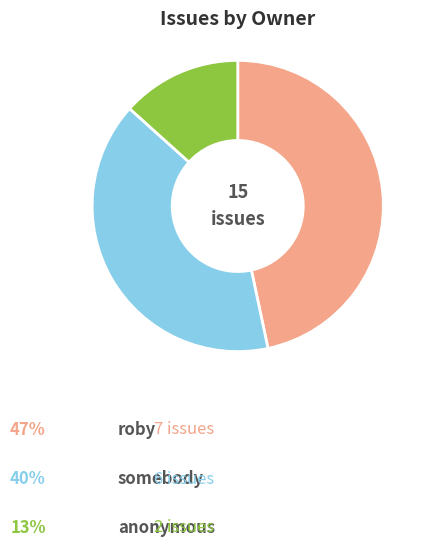

Is there a majority slice in this chart?

No